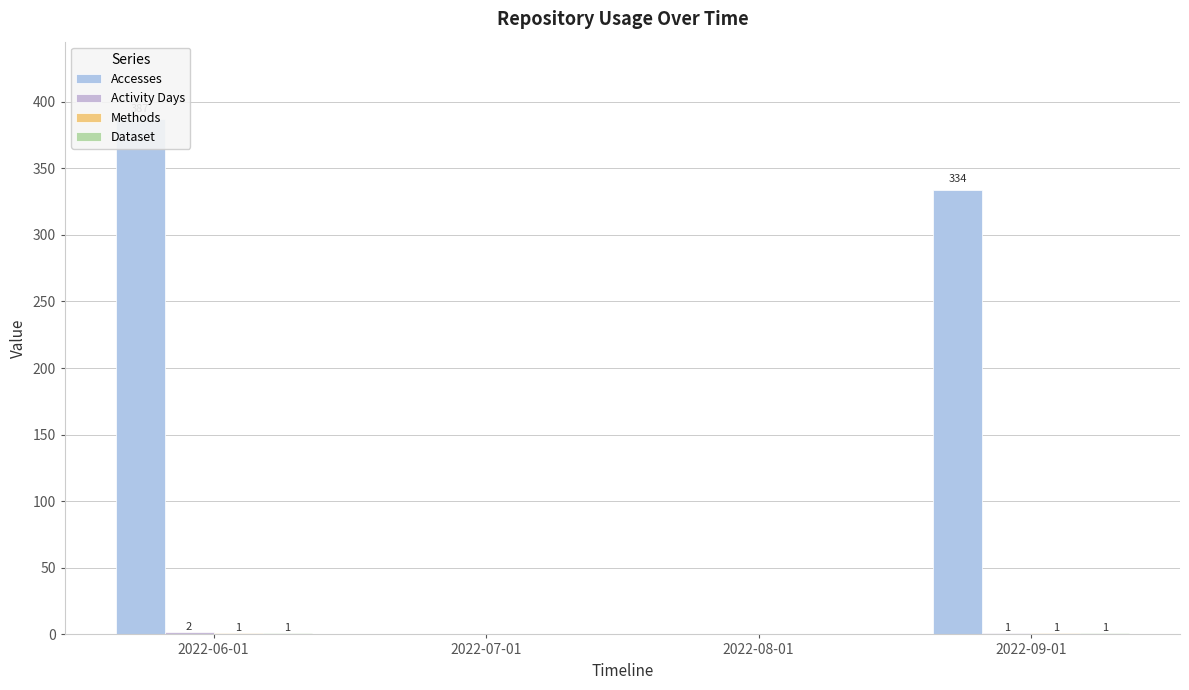

How many groups of bars are there?

4